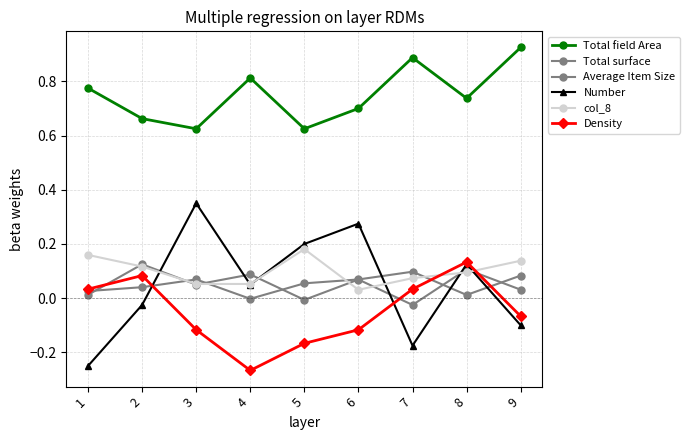

What is the difference between the highest and lowest values at 4?

1.1